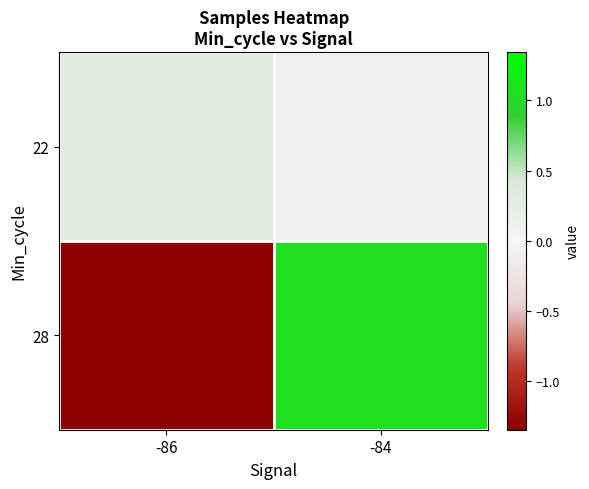

How many values in 28 are below zero?

1